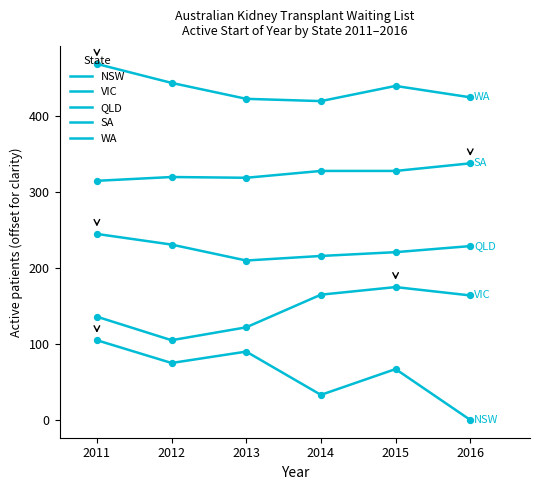

Which series has the largest total across all categories?

WA